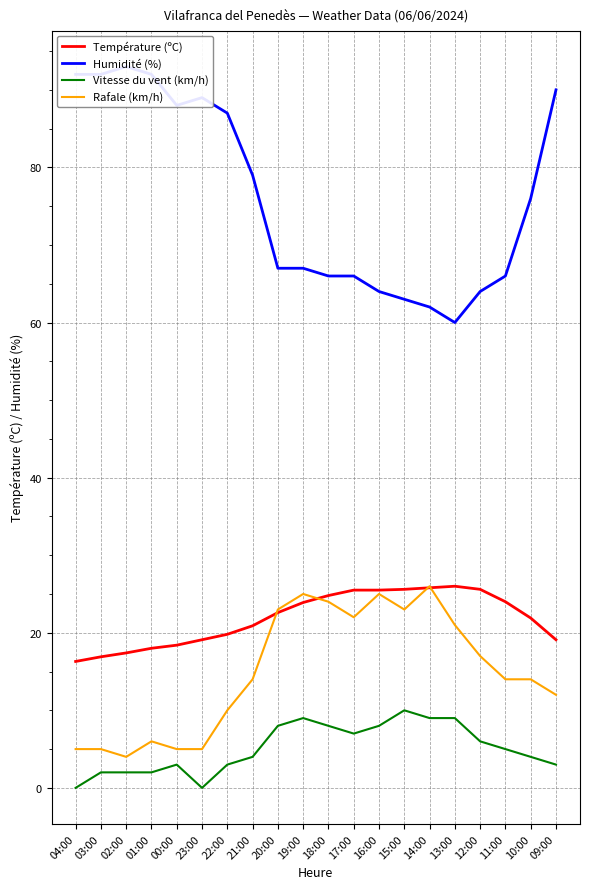

Which series has the widest spread of values?

Humidité (%)